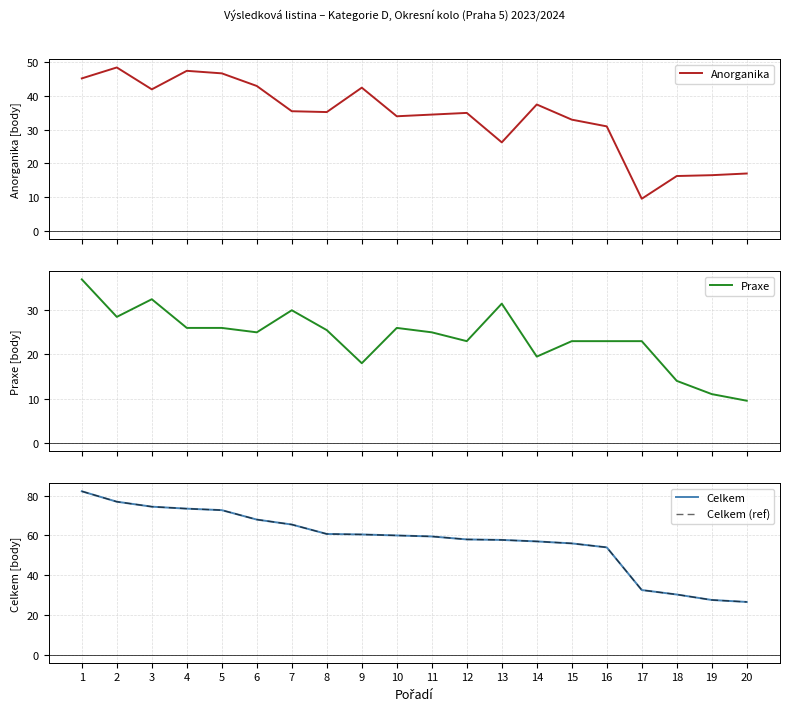

How many distinct data groups are displayed?

4